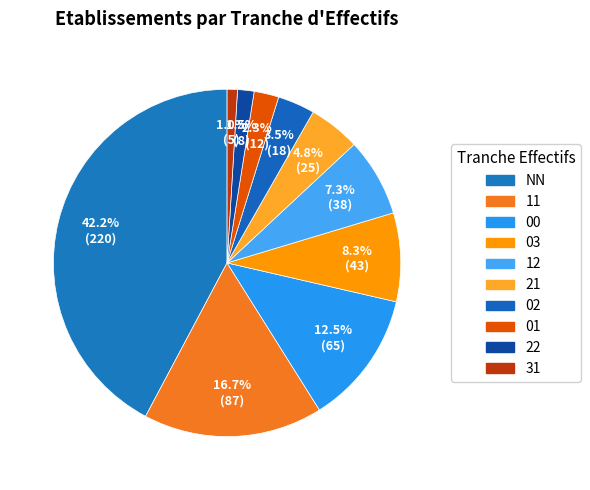

The NN slice represents 33% of the pie. True or false?

False